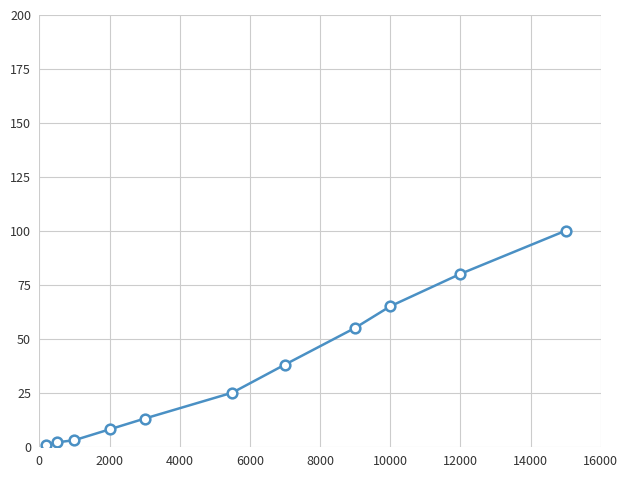

What is the difference between the maximum and minimum values?

99